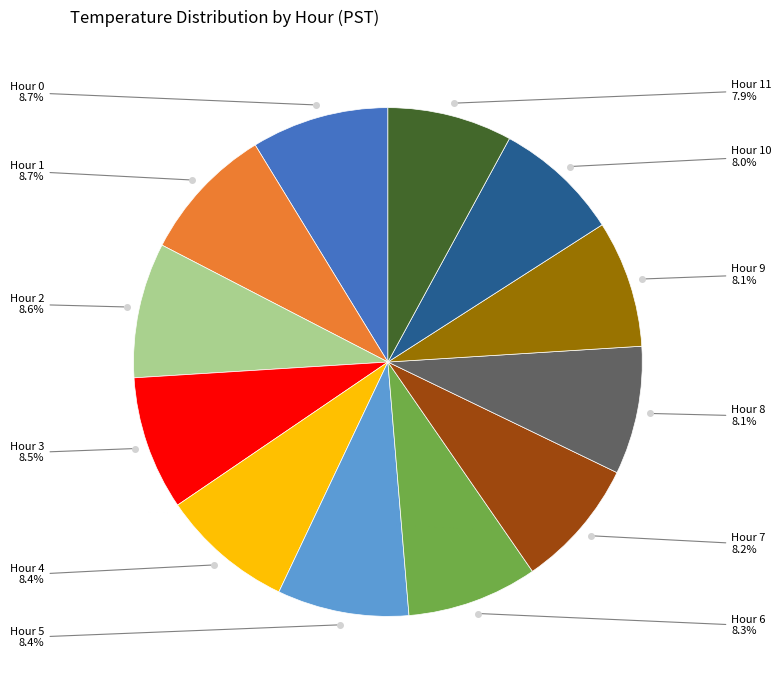

Does any single category account for the majority?

No